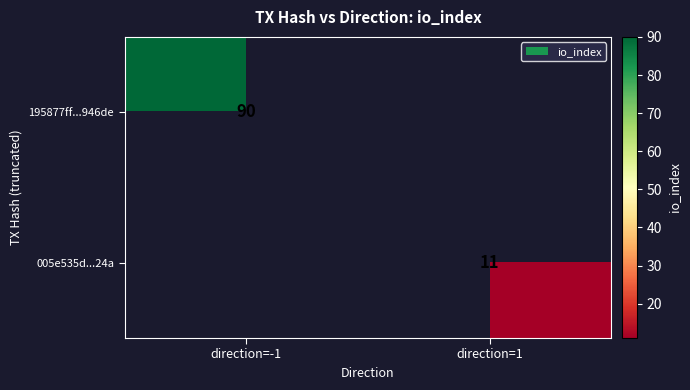

The value of 005e535d...24a at direction=1 is 5. True or false?

False